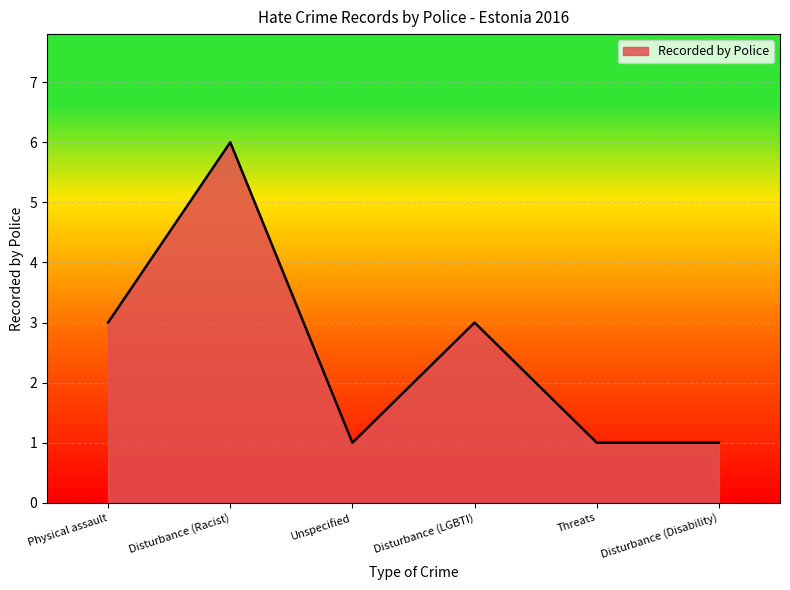

Count the number of data series in this chart.

1